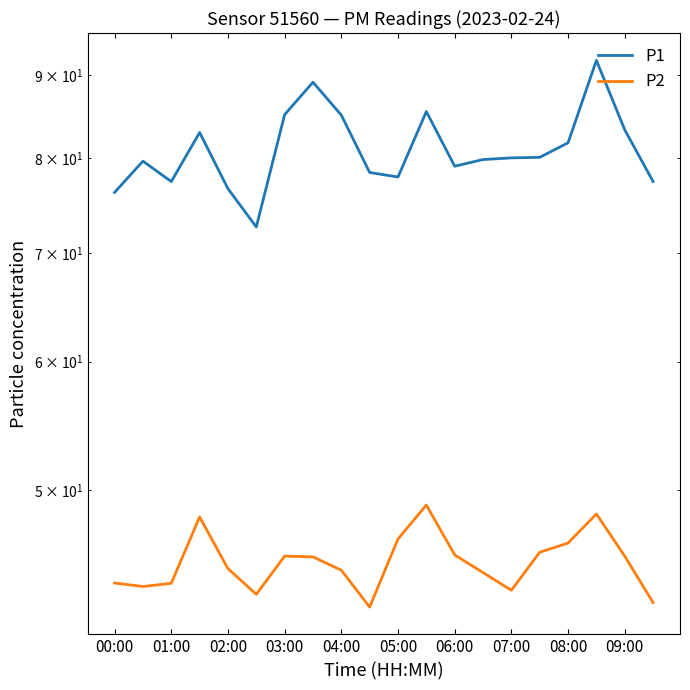

In P2, how many points are lower than both neighbors (excluding endpoints)?

4